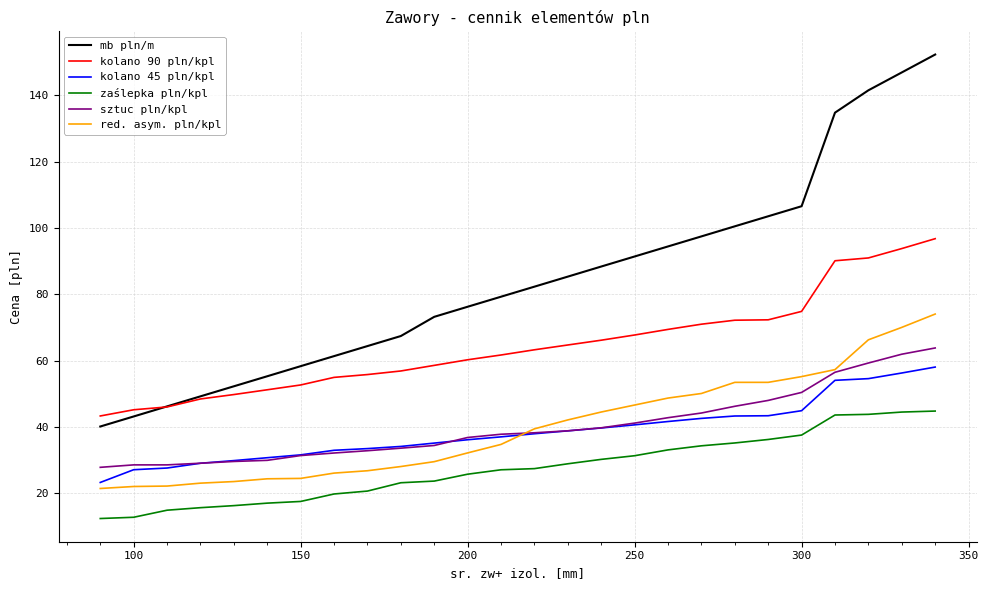

Which series has the largest total across all categories?

mb pln/m